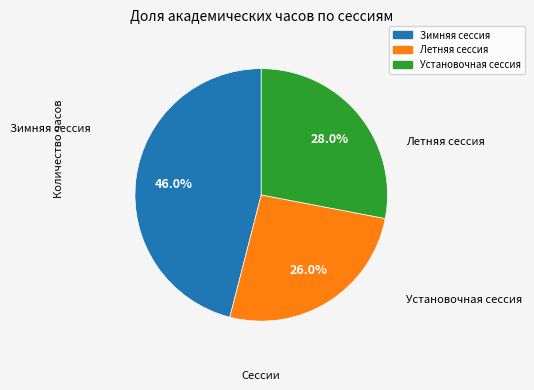

Does any single category account for the majority?

No